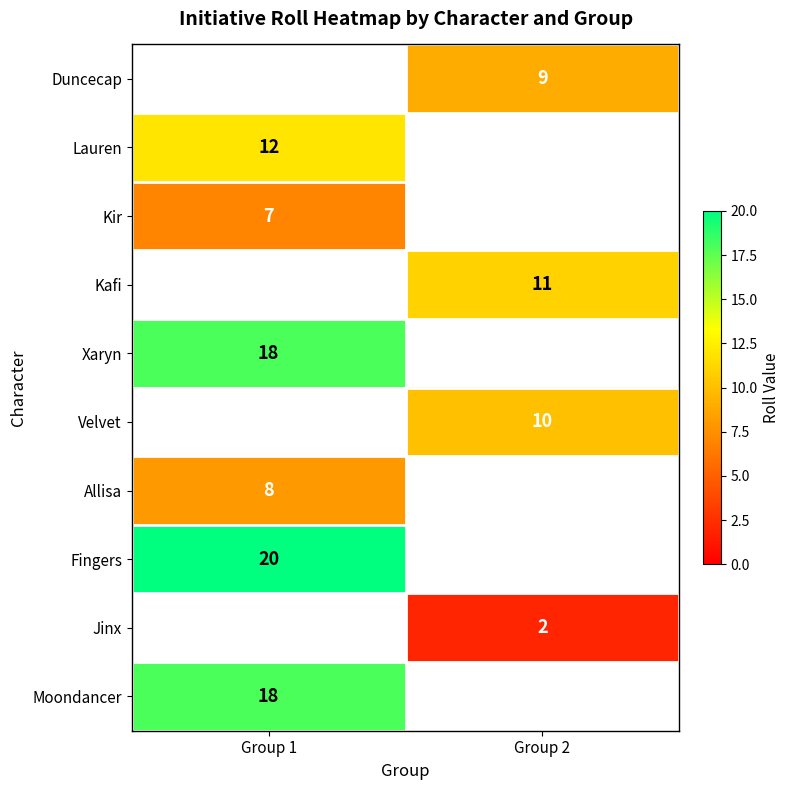

The value of Moondancer at Group 1 is 5. True or false?

False